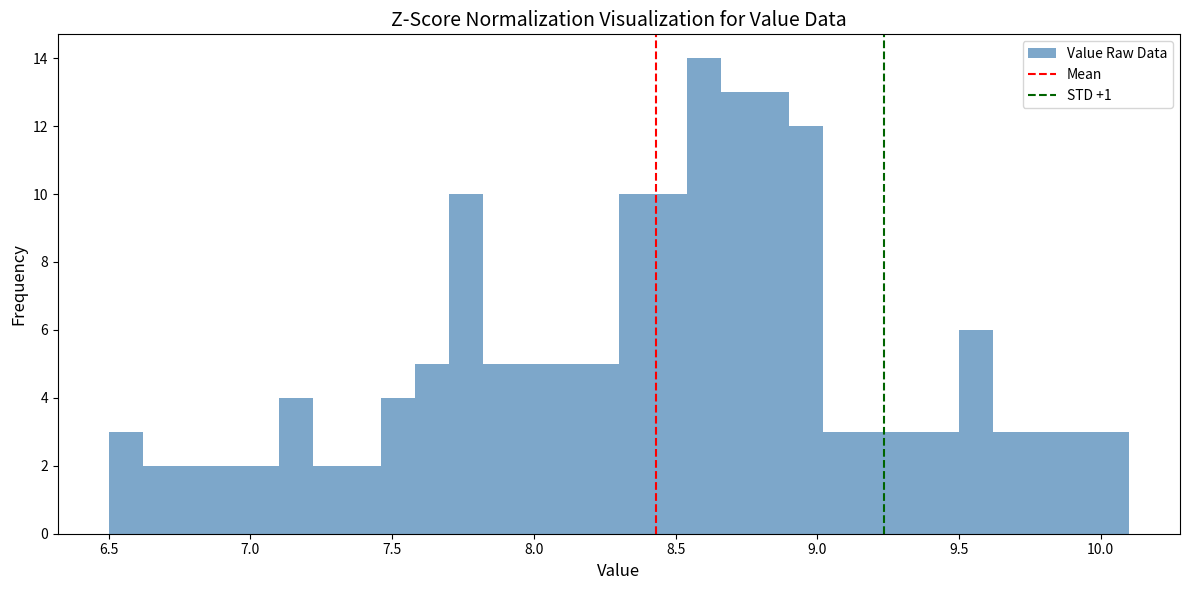

Read against the x-axis, roughly where is the centre of the tallest bar?

8.60